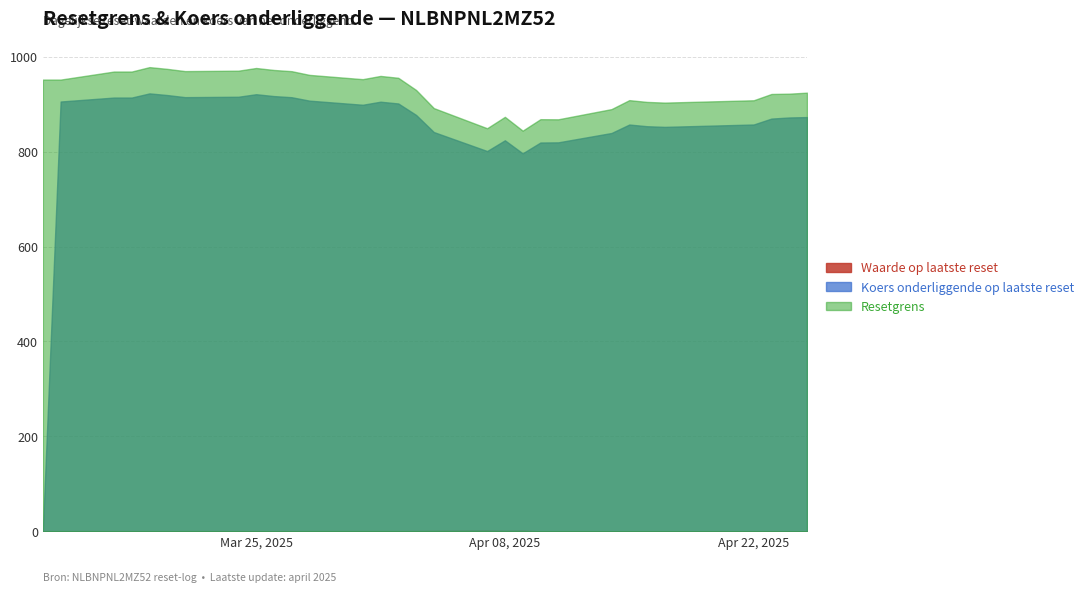

How many data points does each series have?

30